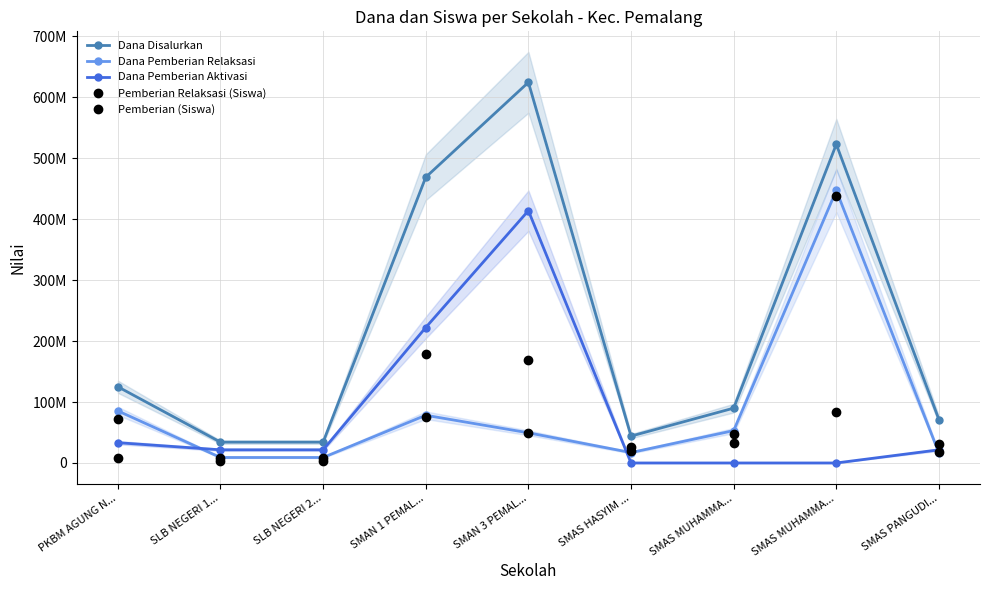

The value of Pemberian Relaksasi (Siswa) at SLB NEGERI 2... is 7500000. True or false?

True